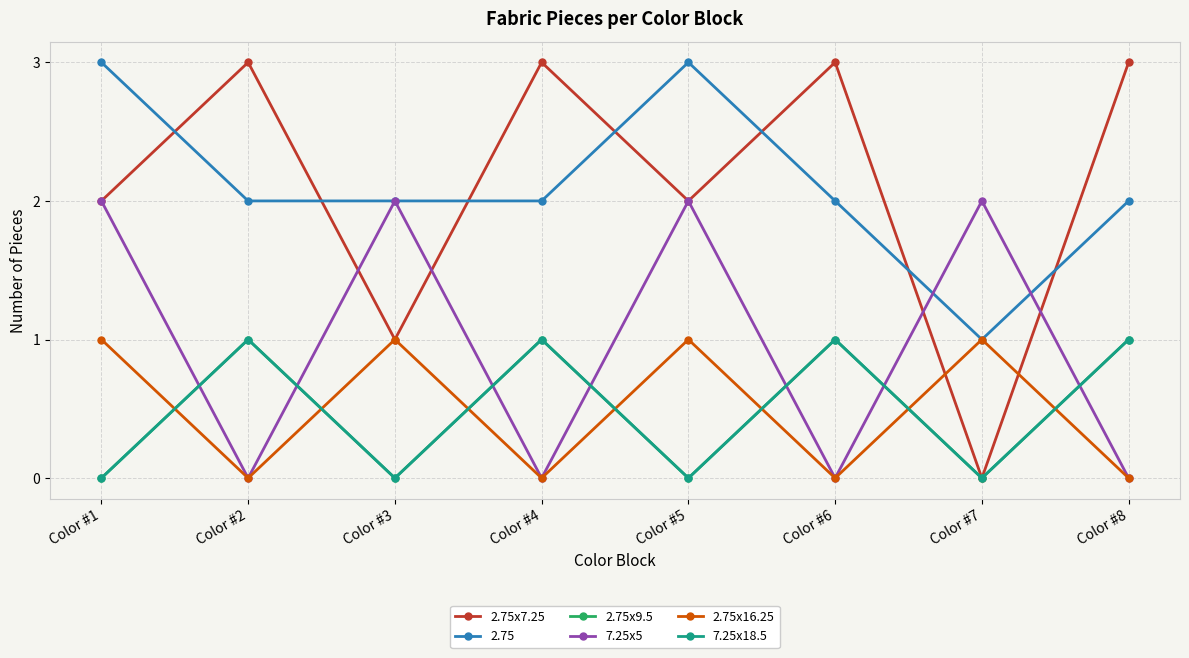

Is this an area chart (filled region under the line)?

No